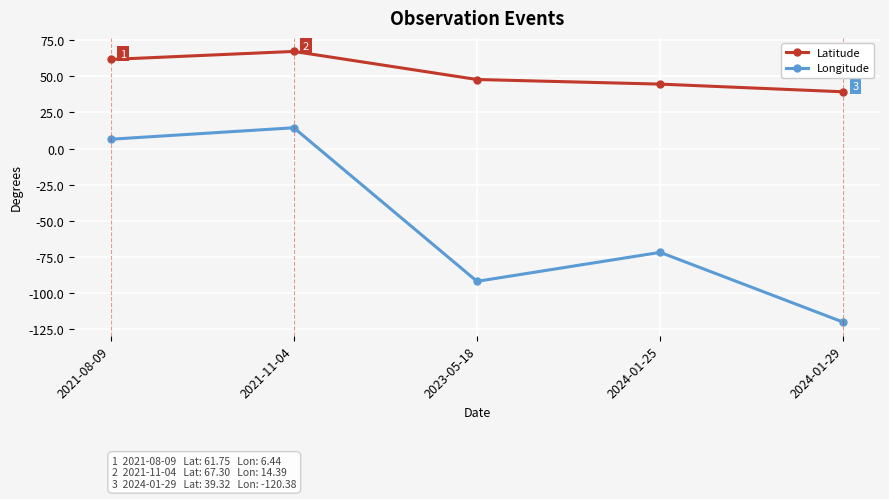

Is it true that Latitude equals 47.8 at 2023-05-18?

True